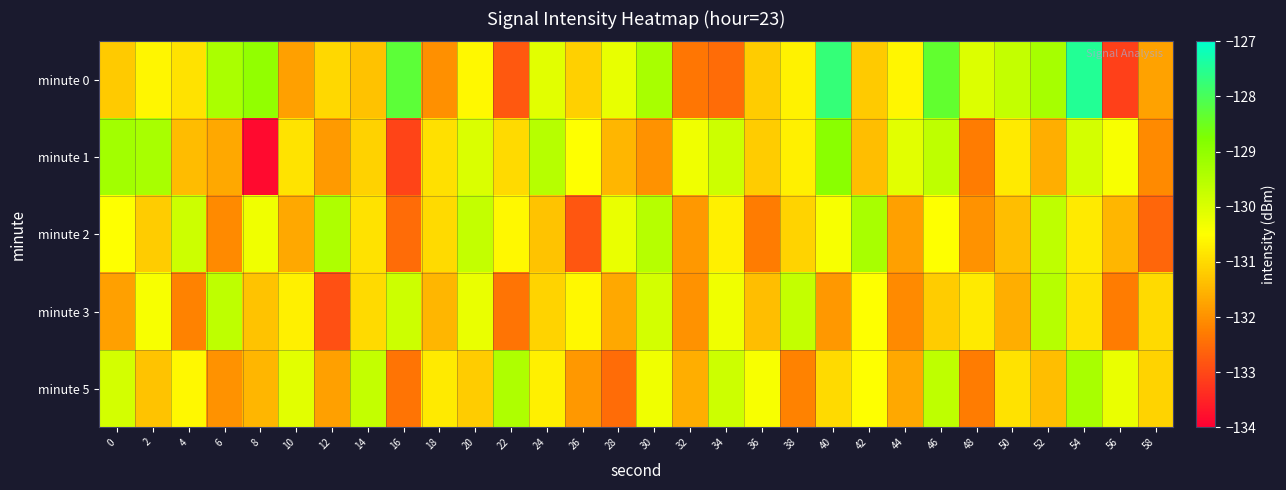

How many categories are shown in the chart?

30